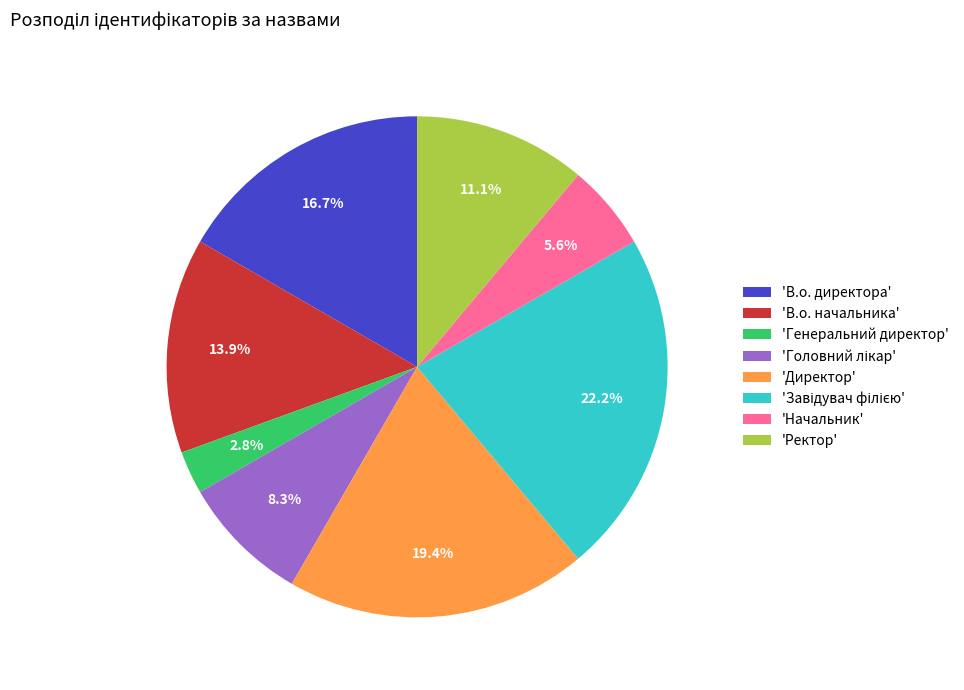

What portion of the pie excludes 'В.о. начальника'?

86.1%